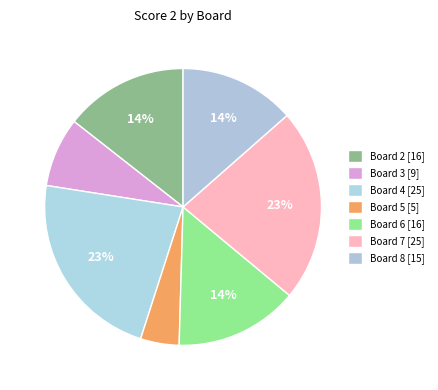

What is the largest slice in the pie chart?

Board 4